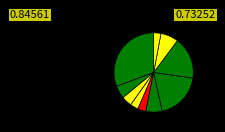

To the nearest percent, what is the difference between the largest and smallest slice percentages?

28%